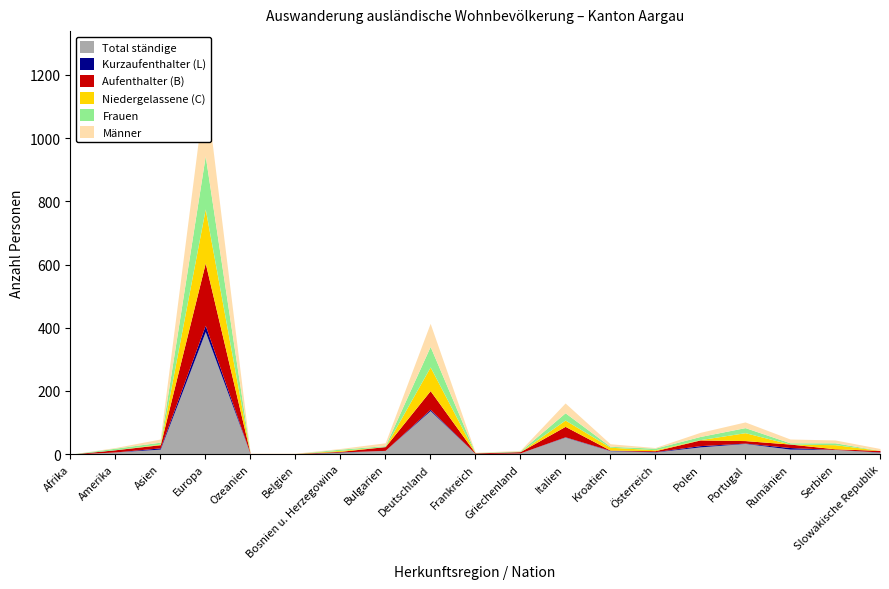

Is it true that Kurzaufenthalter (L) equals 7 at Deutschland?

False